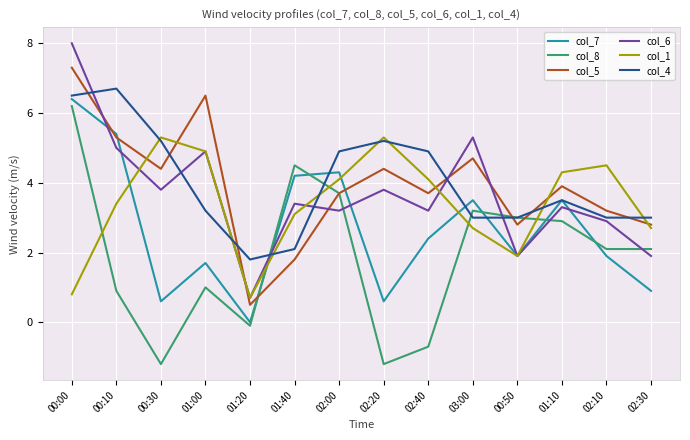

What is the smallest value displayed?

-1.2